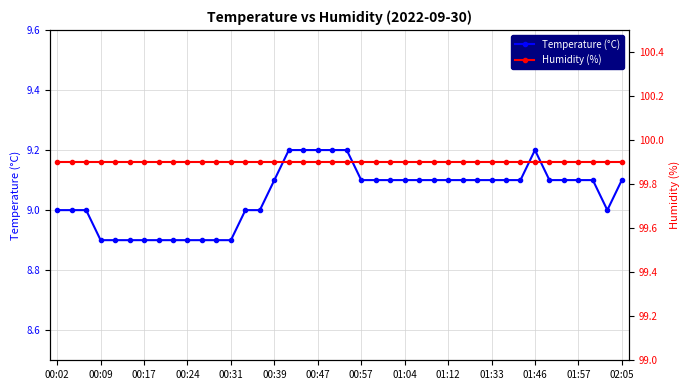

Where is Temperature (°C) nearest to the value 9?

00:02